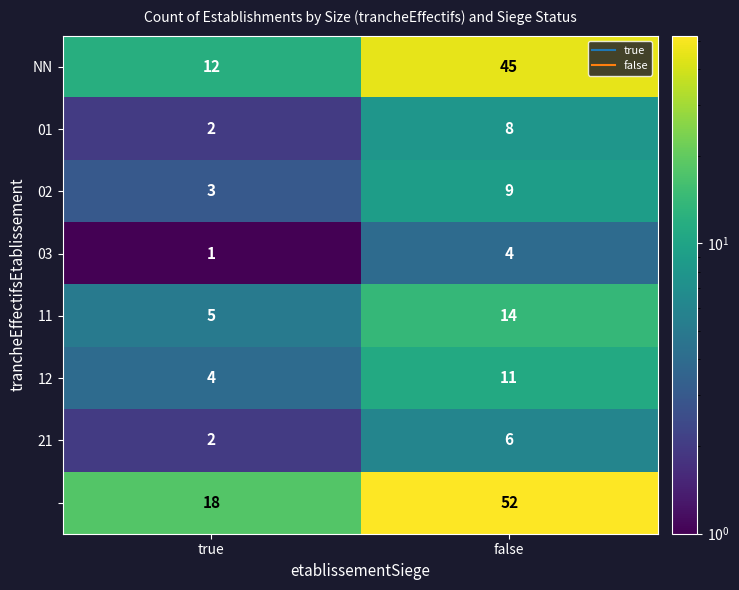

What is the difference between the highest and lowest values at true?

17